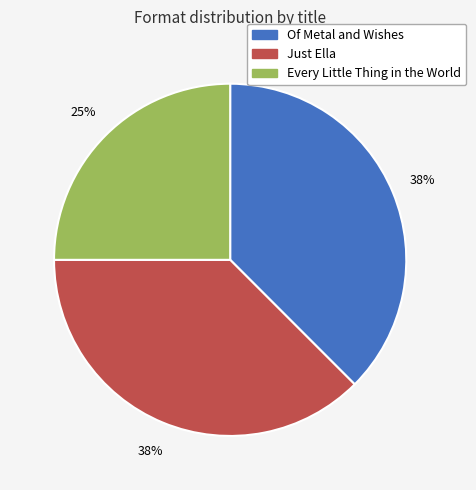

Which slice is the smallest?

Every Little Thing in the World